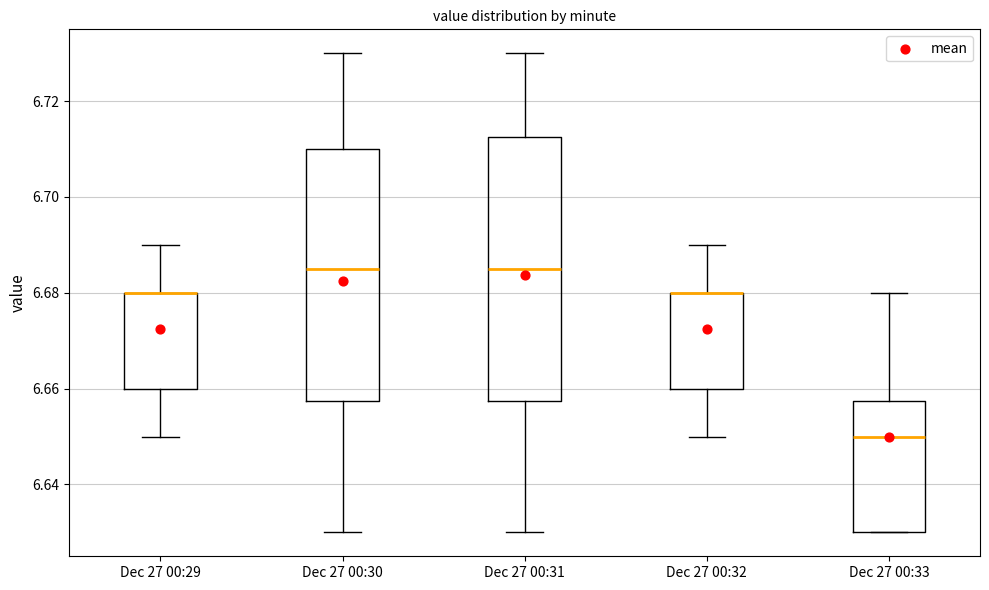

Where is the upper edge of the box for Dec 27 00:30 on the y-axis? The values are not printed on the chart, so give them approximately, as read against the axis.

6.710